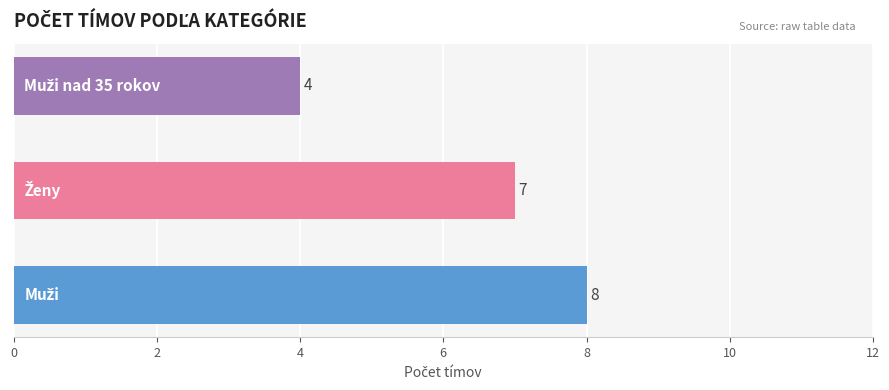

What is the average value?

6